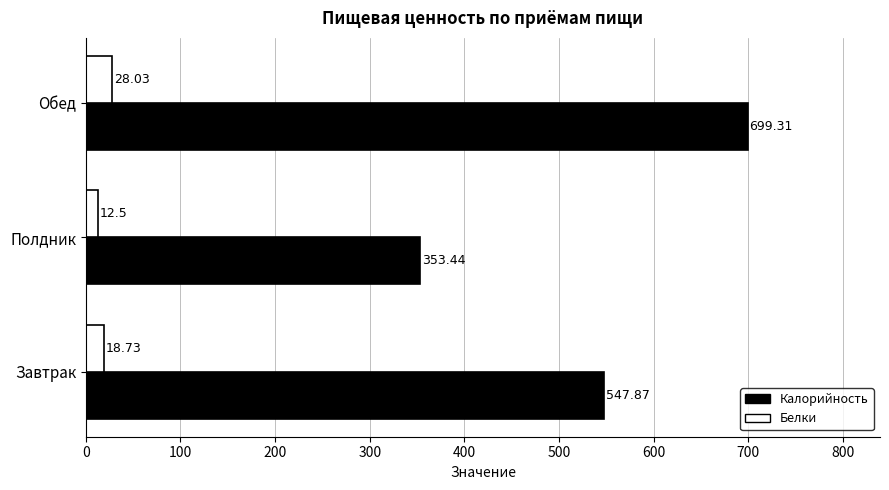

Which series has the largest range (max minus min)?

Калорийность